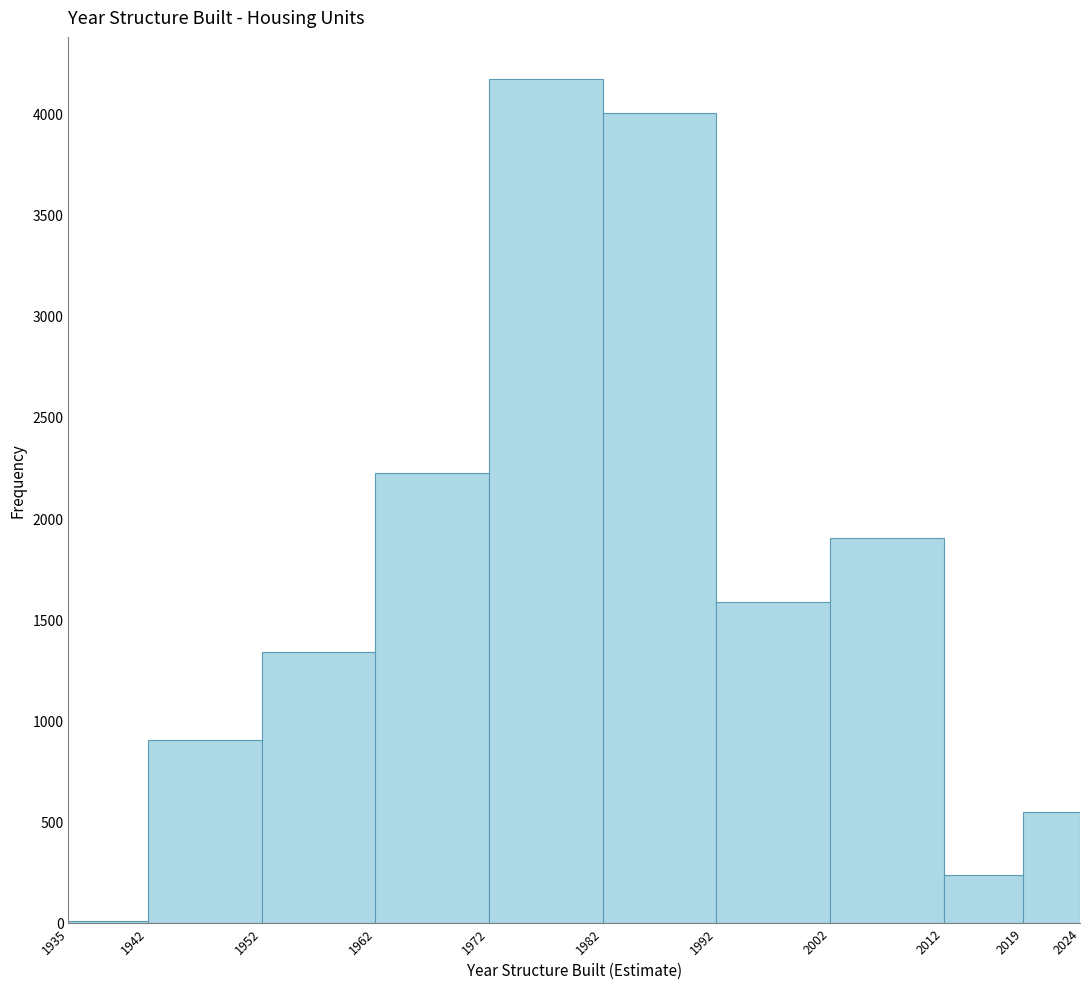

What is the height of the bar covering 1992 to 2002 on the x-axis? The values are not printed on the chart, so give them approximately, as read against the axis.

1600